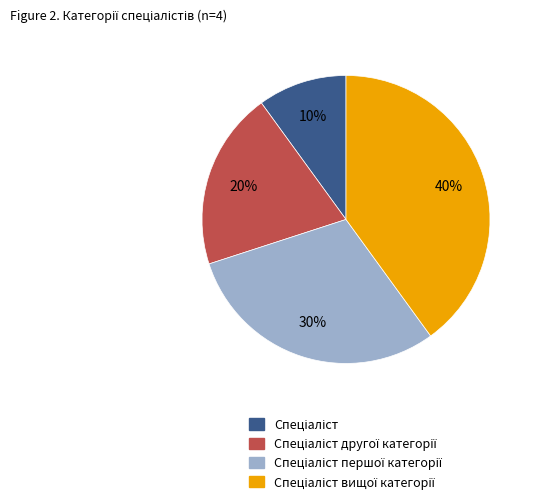

How many slices are in this pie chart?

4